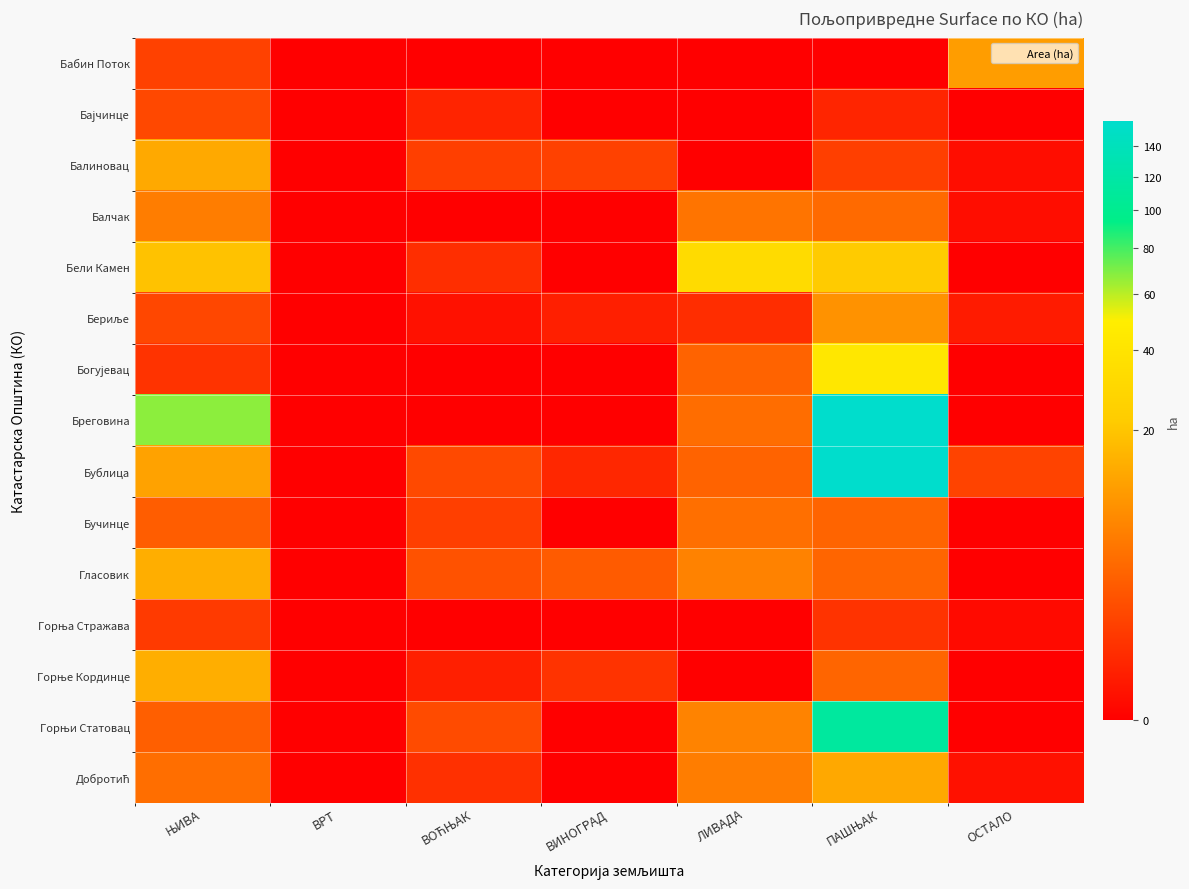

Which series has the largest total across all categories?

Бреговина